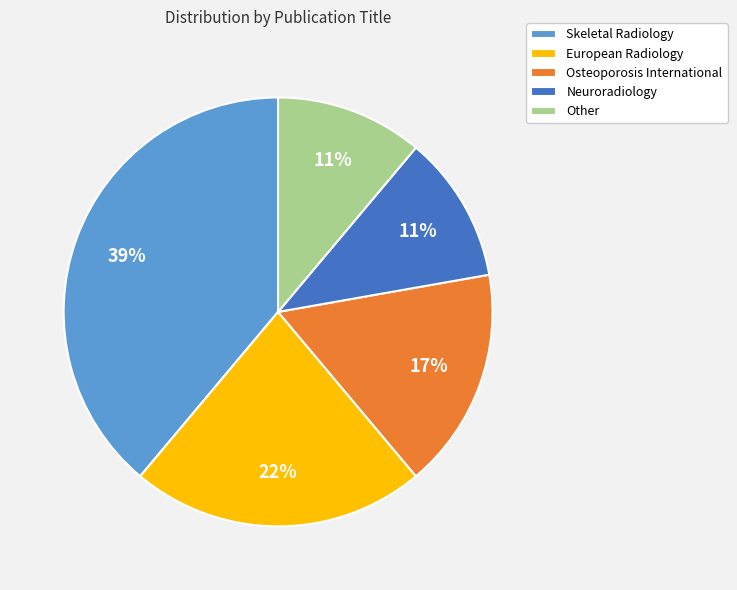

To the nearest percent, what is the difference between the Osteoporosis International and Other slice percentages?

6%